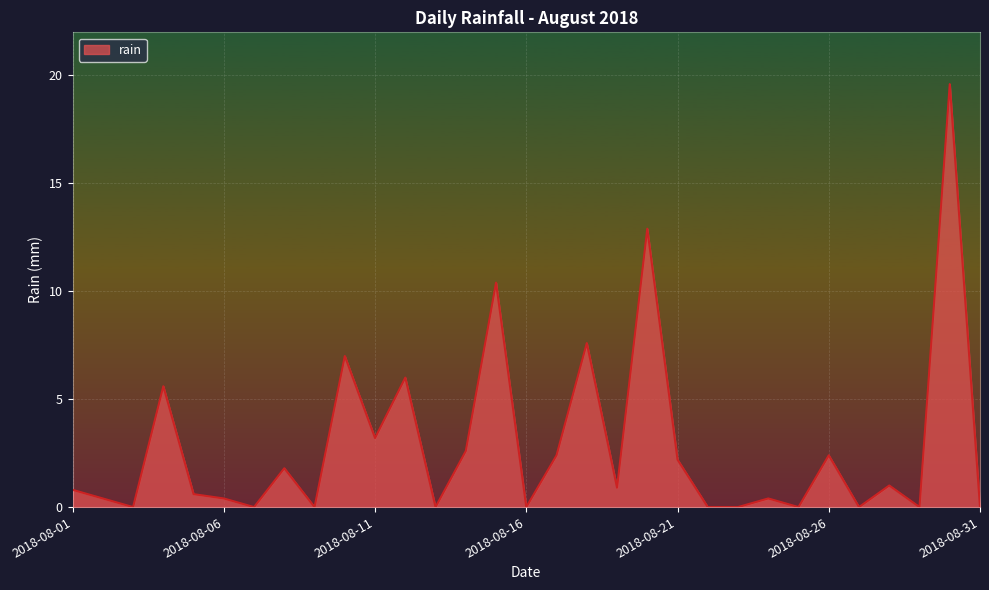

What is the difference between the second highest and minimum values?

12.9